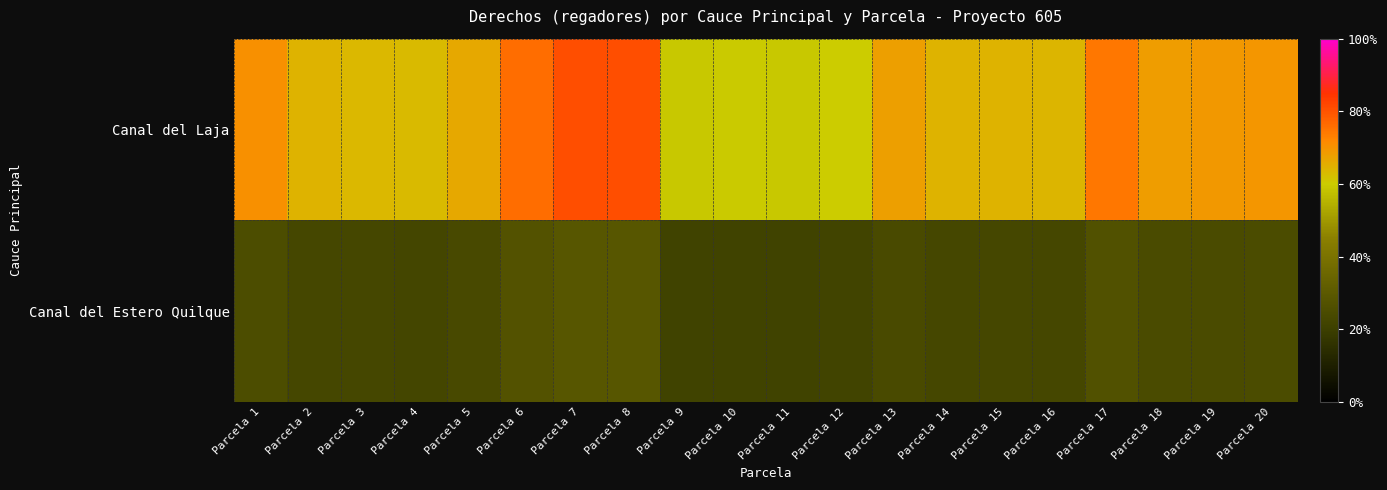

At how many categories does at least one series exceed 0?

20